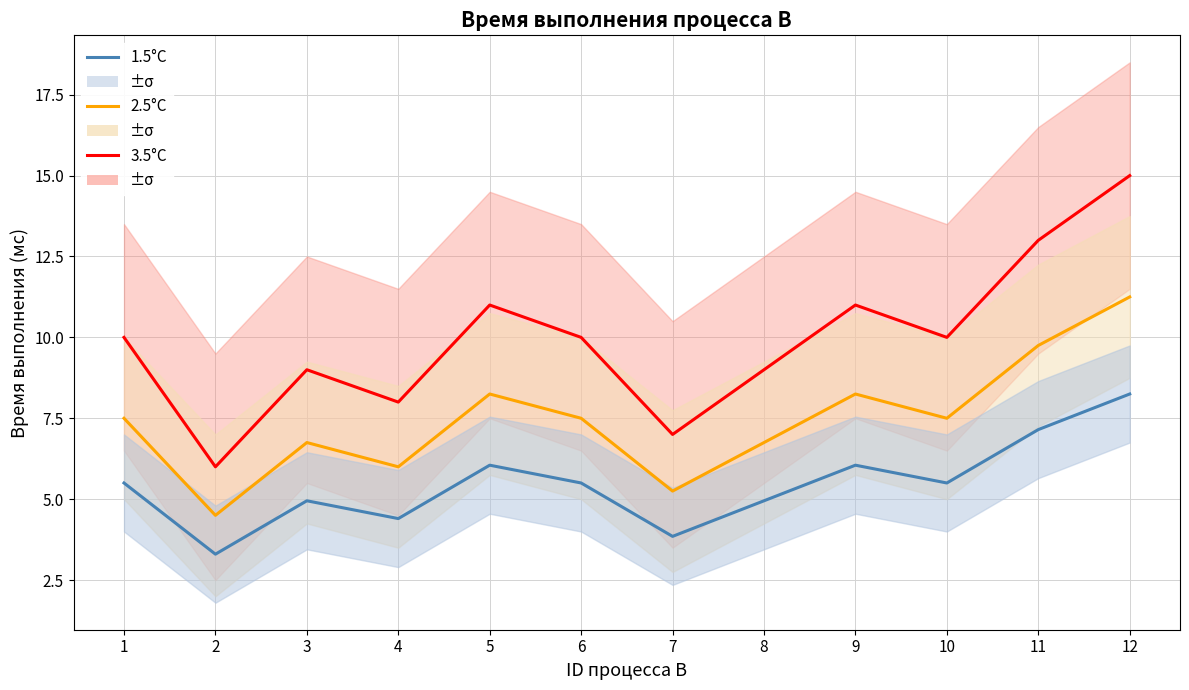

Count the 3.5°C values in the range 9 to 11.

7